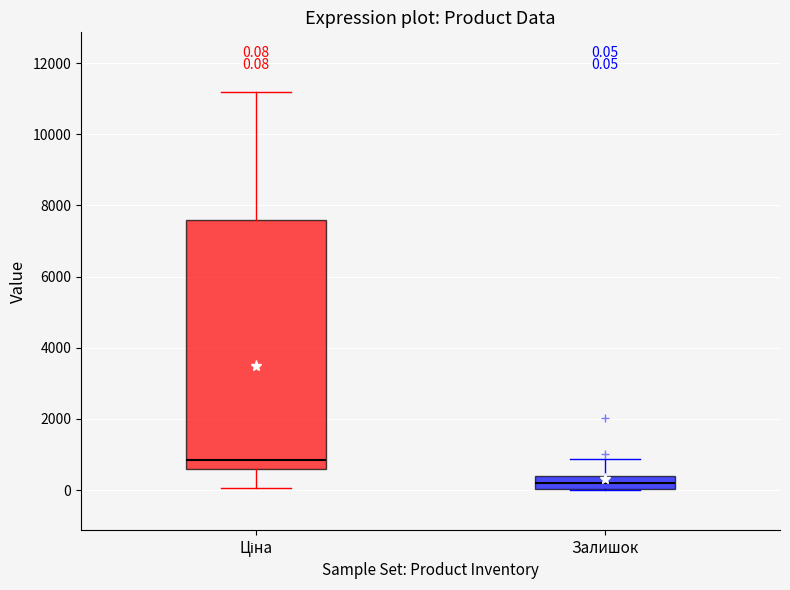

Which box is the tallest, from its lower edge to its upper edge?

Ціна